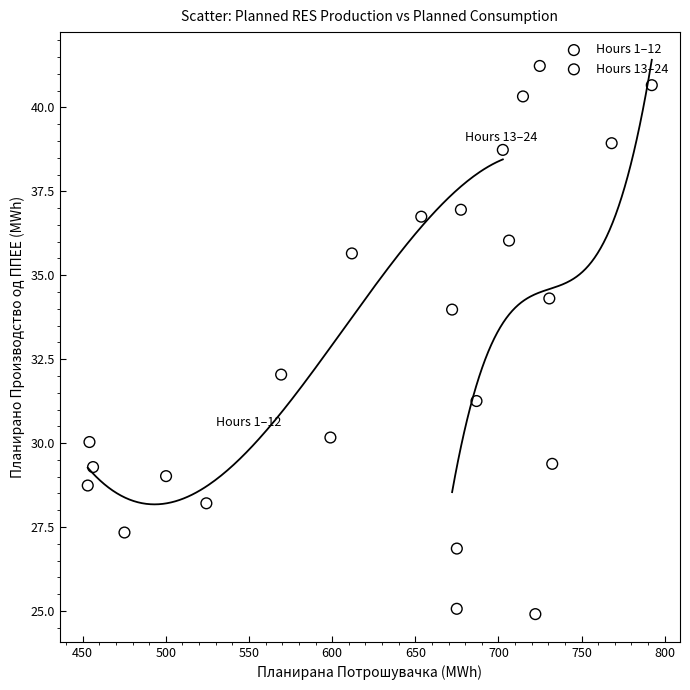

Which series reaches the minimum Y coordinate?

Hours 13–24